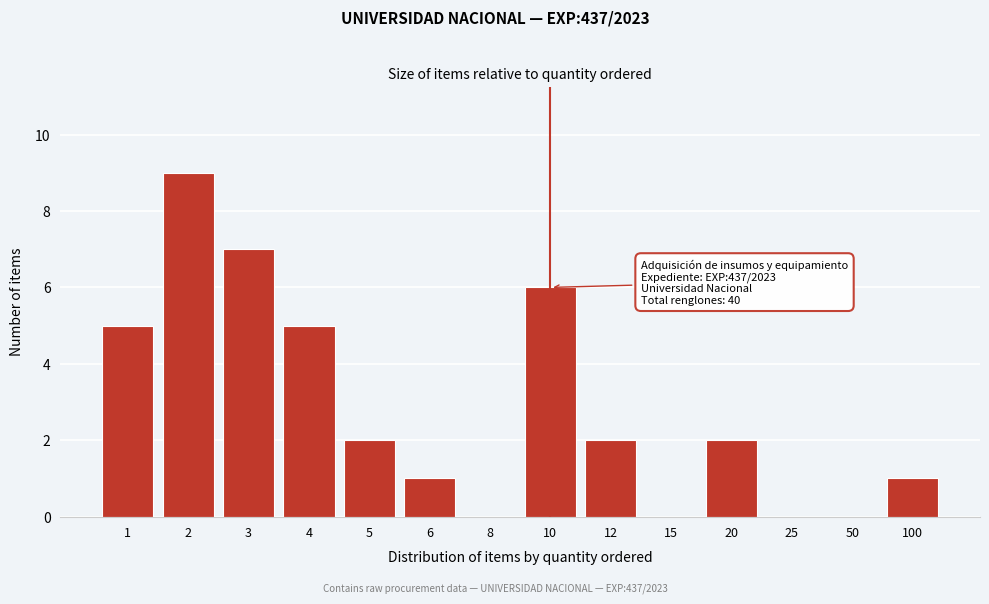

Reading left to right, transcribe all the data shown in this chart.

1=5	2=9	3=7	4=5	5=2	6=1	8=0	10=6	12=2	15=0	20=2	25=0	50=0	100=1